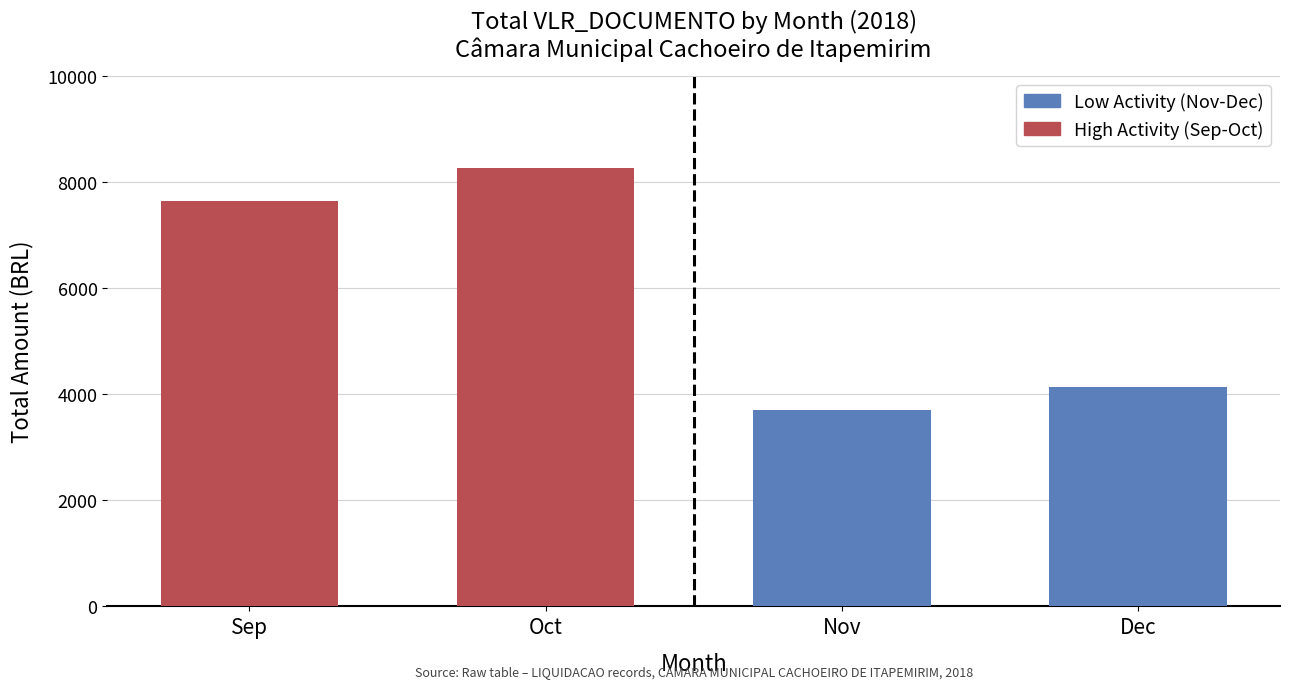

Which series changed the most between Sep and Oct?

High Activity (Sep-Oct)